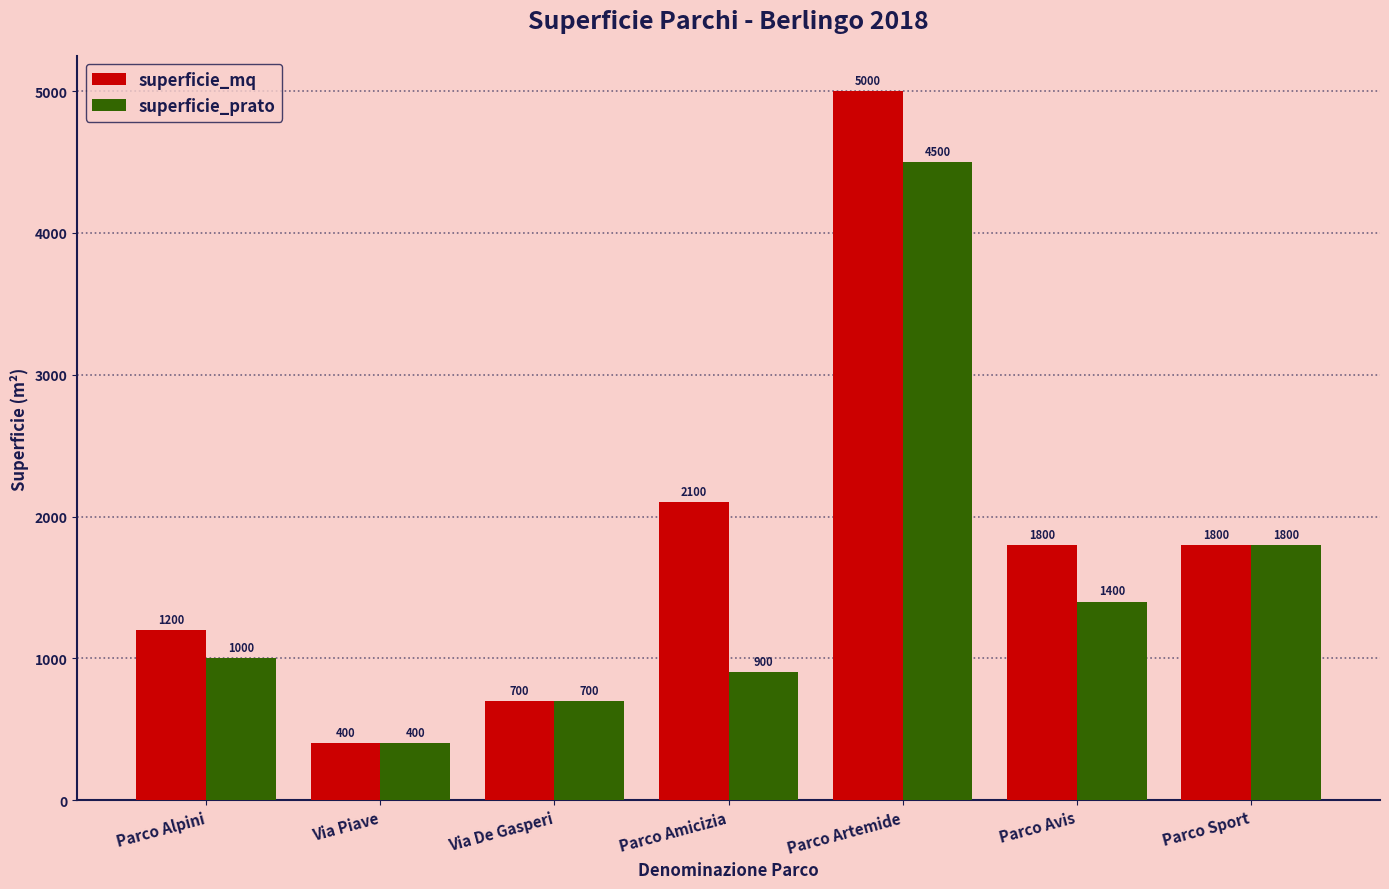

List the series in order of their overall mean, lowest first.

superficie_prato, superficie_mq